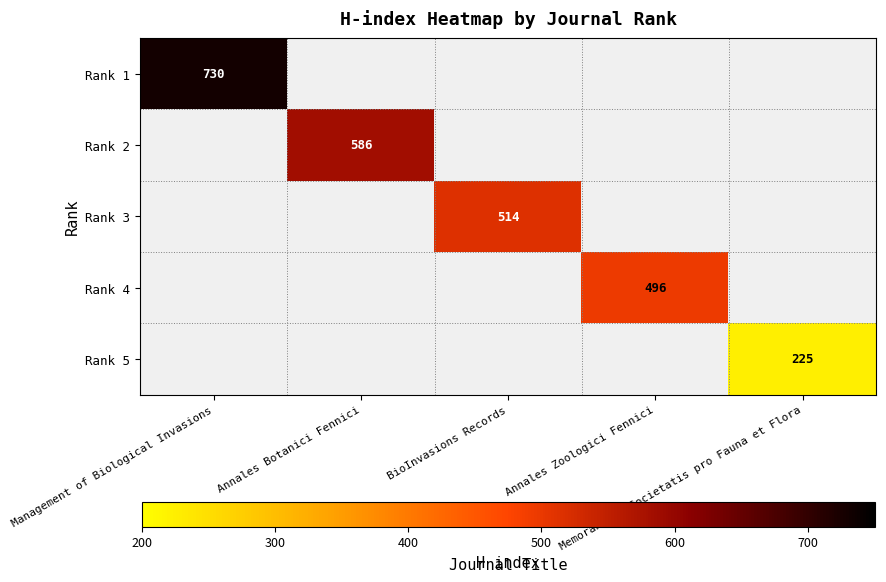

At how many categories does at least one series exceed 616?

1